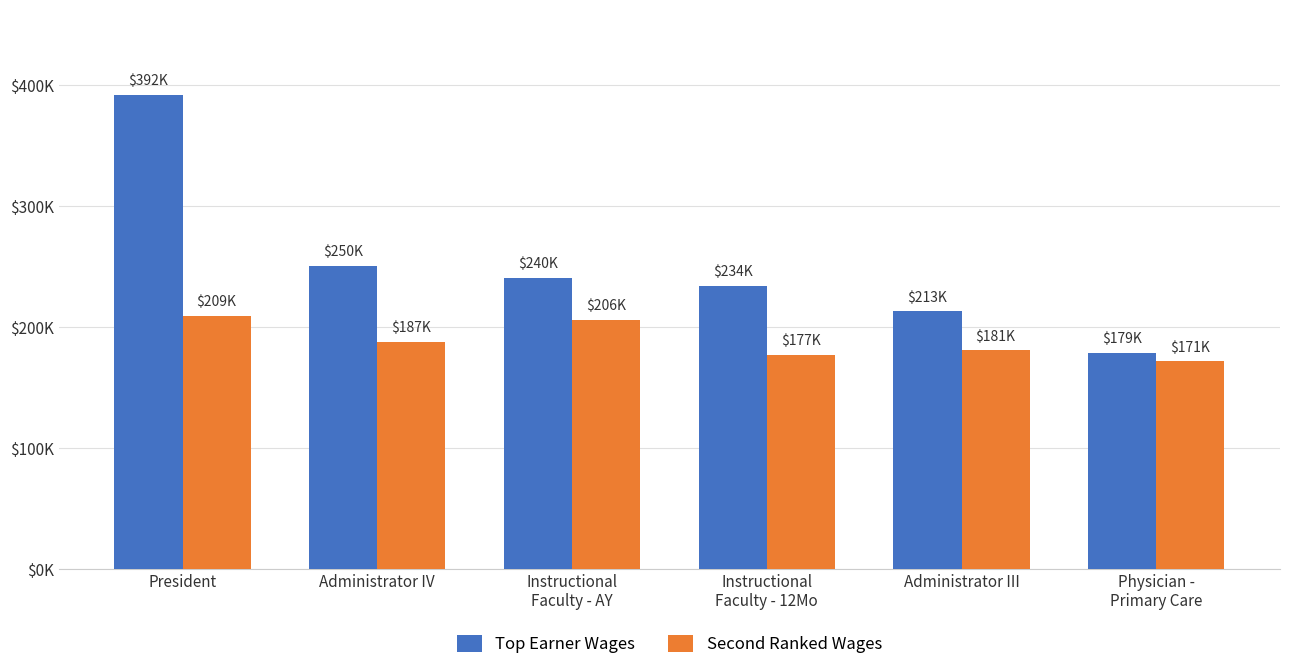

List the series in order of their overall mean, highest first.

Top Earner Wages, Second Ranked Wages